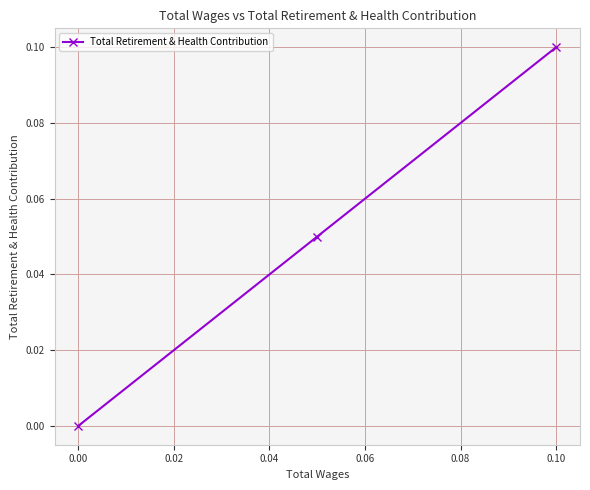

Count the values in the range 0 to 1.

3